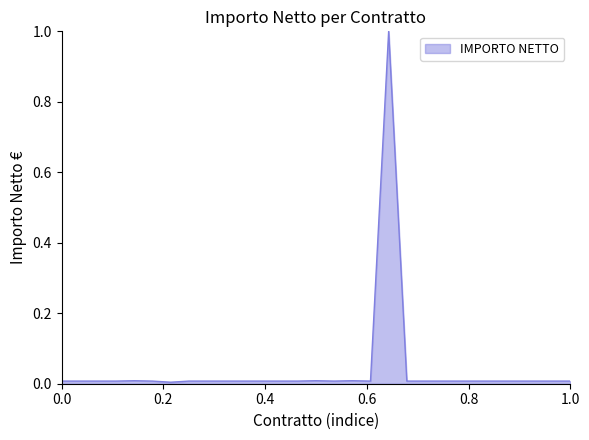

What is the maximum value shown in the chart?

1.0